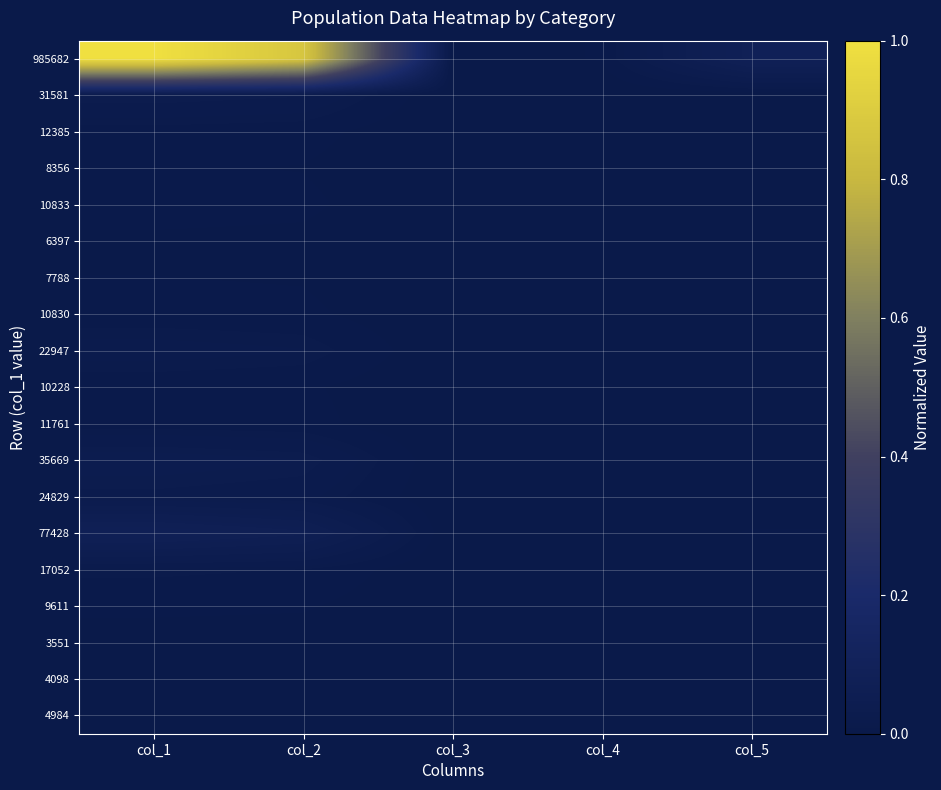

Reading right to left, list all the values displayed in this chart.

985682: col_5=0.1	col_4=0.0	col_3=0.0	col_2=0.9	col_1=1.0
31581: col_5=0.0	col_4=0.0	col_3=0.0	col_2=0.0	col_1=0.0
12385: col_5=0.0	col_4=0.0	col_3=0.0	col_2=0.0	col_1=0.0
8356: col_5=0.0	col_4=0.0	col_3=0.0	col_2=0.0	col_1=0.0
10833: col_5=0.0	col_4=0.0	col_3=0.0	col_2=0.0	col_1=0.0
6397: col_5=0.0	col_4=0.0	col_3=0.0	col_2=0.0	col_1=0.0
7788: col_5=0.0	col_4=0.0	col_3=0.0	col_2=0.0	col_1=0.0
10830: col_5=0.0	col_4=0.0	col_3=0.0	col_2=0.0	col_1=0.0
22947: col_5=0.0	col_4=0.0	col_3=0.0	col_2=0.0	col_1=0.0
10228: col_5=0.0	col_4=0.0	col_3=0.0	col_2=0.0	col_1=0.0
11761: col_5=0.0	col_4=0.0	col_3=0.0	col_2=0.0	col_1=0.0
35669: col_5=0.0	col_4=0.0	col_3=0.0	col_2=0.0	col_1=0.0
24829: col_5=0.0	col_4=0.0	col_3=0.0	col_2=0.0	col_1=0.0
77428: col_5=0.0	col_4=0.0	col_3=0.0	col_2=0.1	col_1=0.1
17052: col_5=0.0	col_4=0.0	col_3=0.0	col_2=0.0	col_1=0.0
9611: col_5=0.0	col_4=0.0	col_3=0.0	col_2=0.0	col_1=0.0
3551: col_5=0.0	col_4=0.0	col_3=0.0	col_2=0.0	col_1=0.0
4098: col_5=0.0	col_4=0.0	col_3=0.0	col_2=0.0	col_1=0.0
4984: col_5=0.0	col_4=0.0	col_3=0.0	col_2=0.0	col_1=0.0